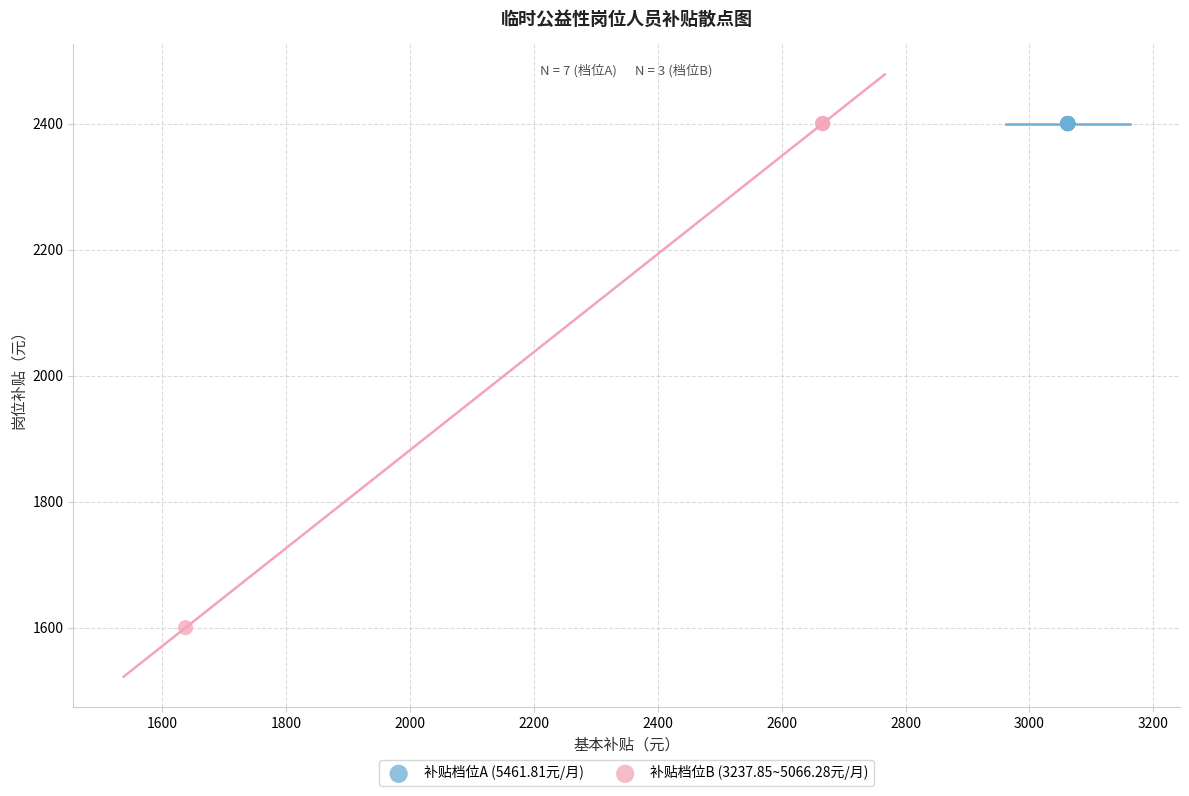

Which series contains the lowest Y value?

补贴档位B (3237.85~5066.28元/月)